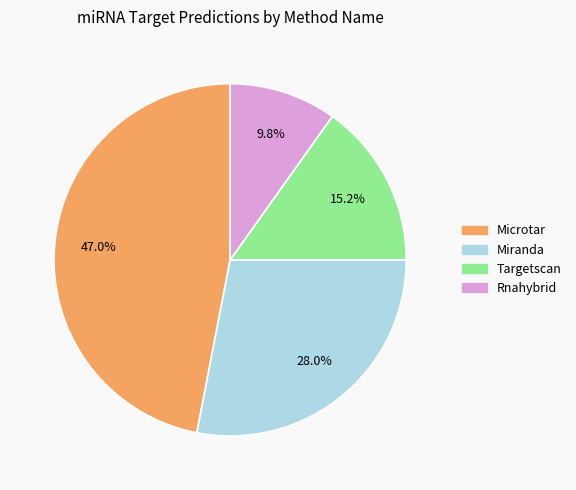

Count the number of slices in the pie.

4